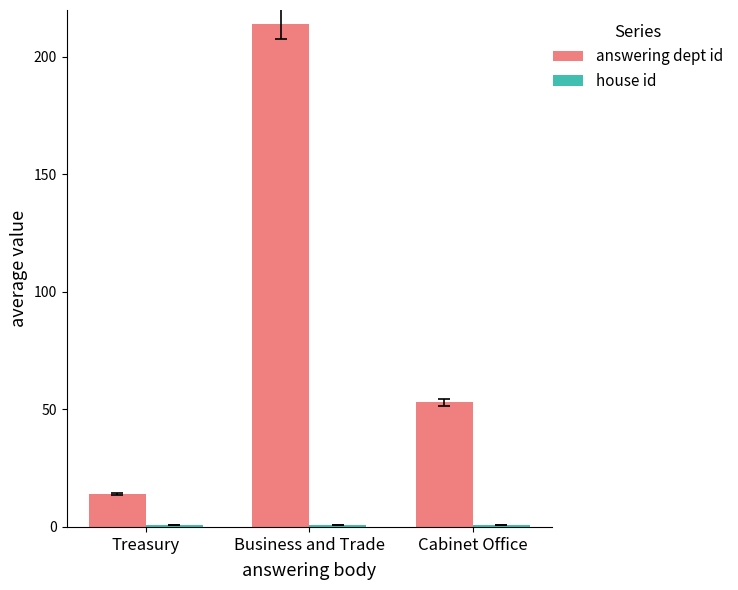

What is the smallest value displayed?

1